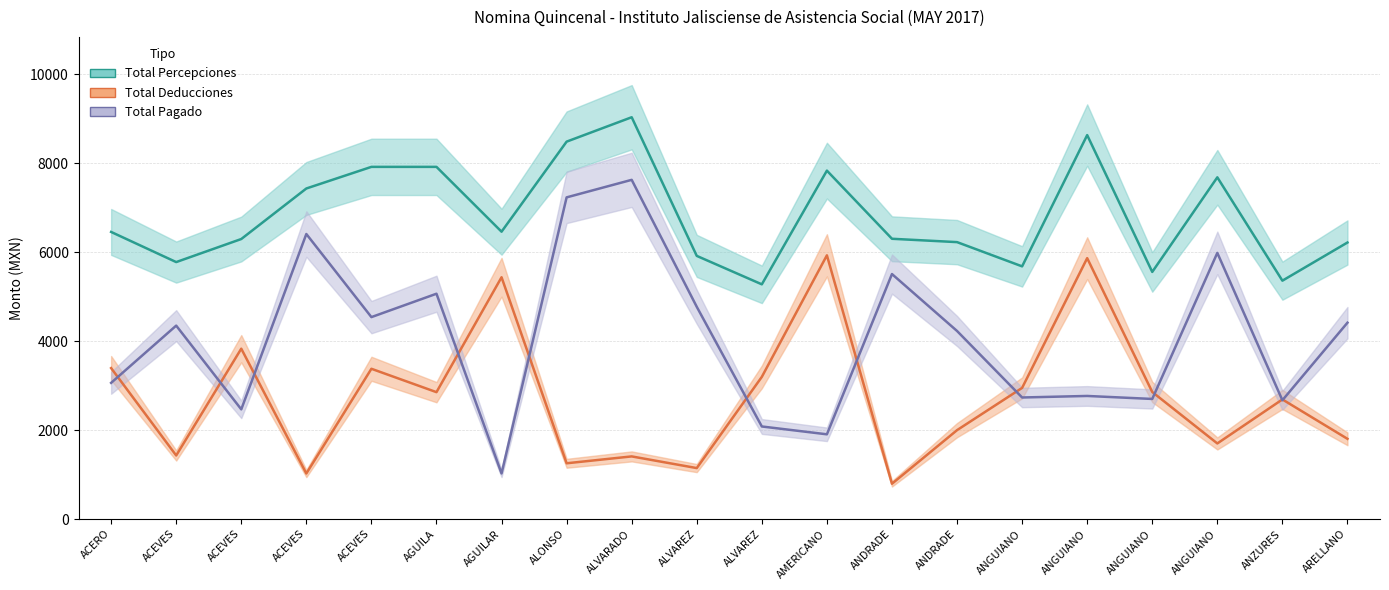

What is the value of the Total Pagado point at the 7th from the left?

1023.8